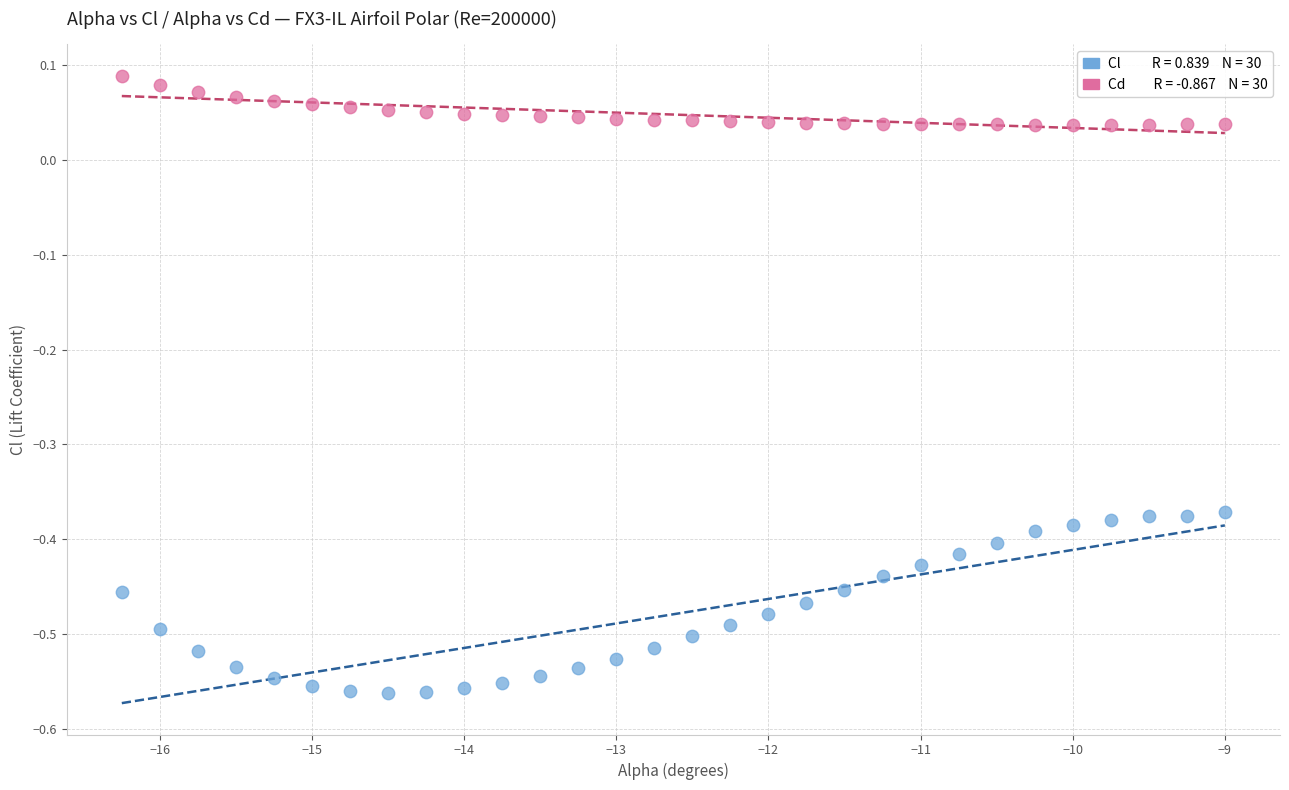

Across all data points, what is the range of X values (max minus min)?

7.2